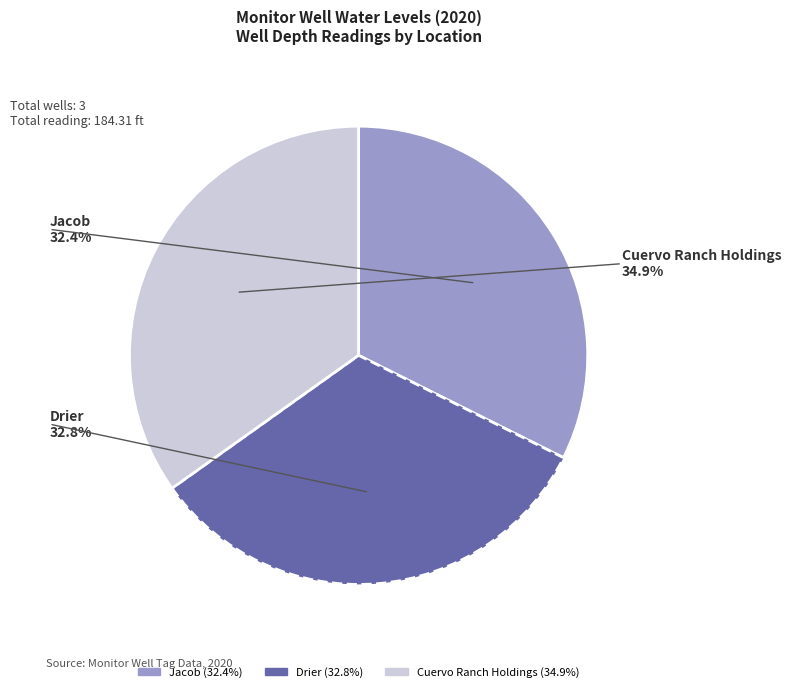

Which slice is the largest?

Cuervo Ranch Holdings